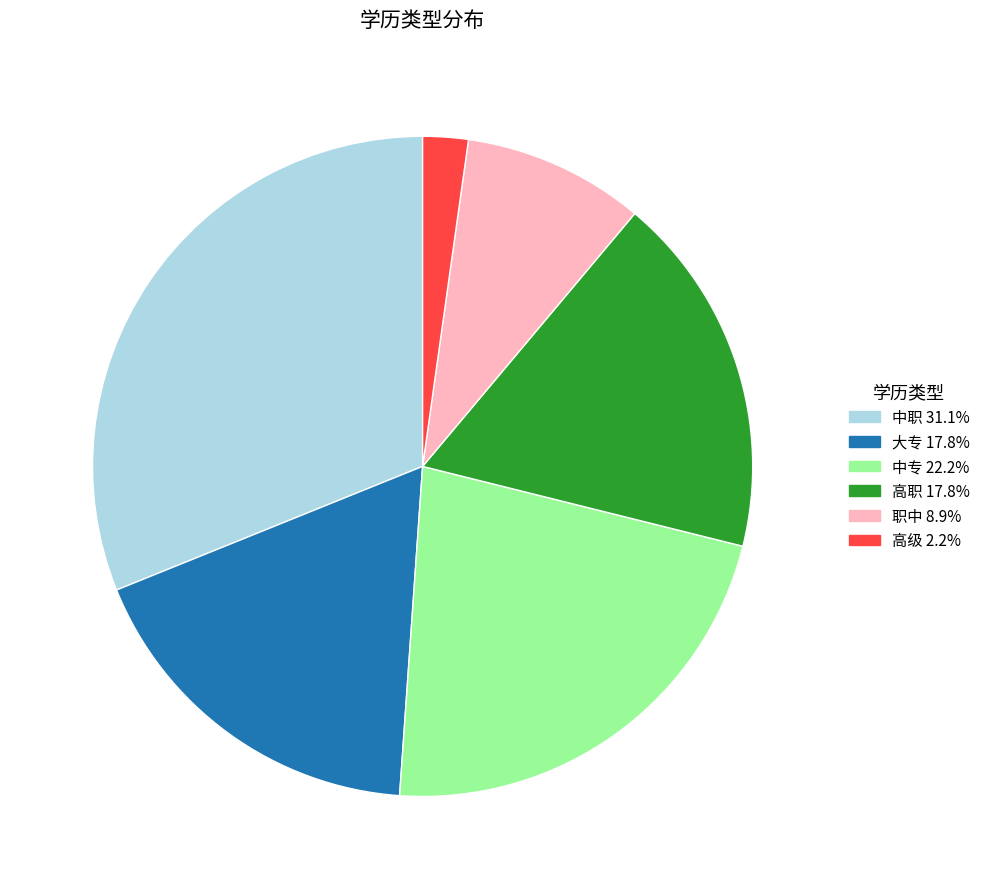

Is there a majority slice in this chart?

No